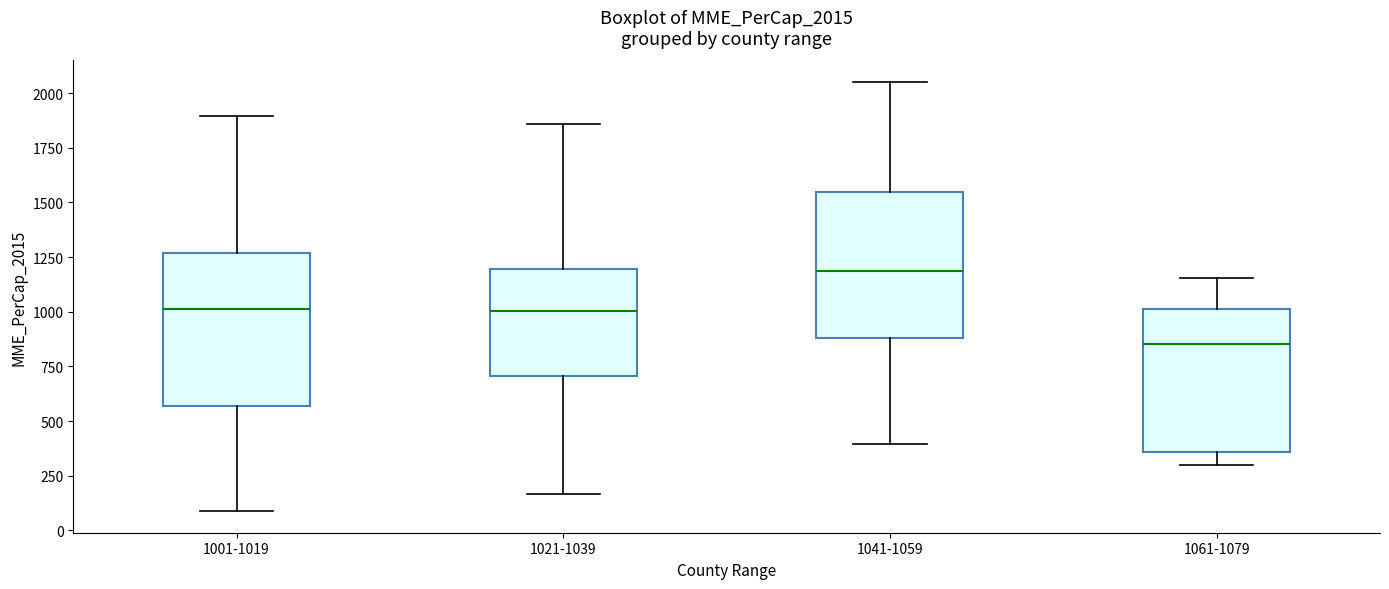

Which box's median line is the highest?

1041-1059